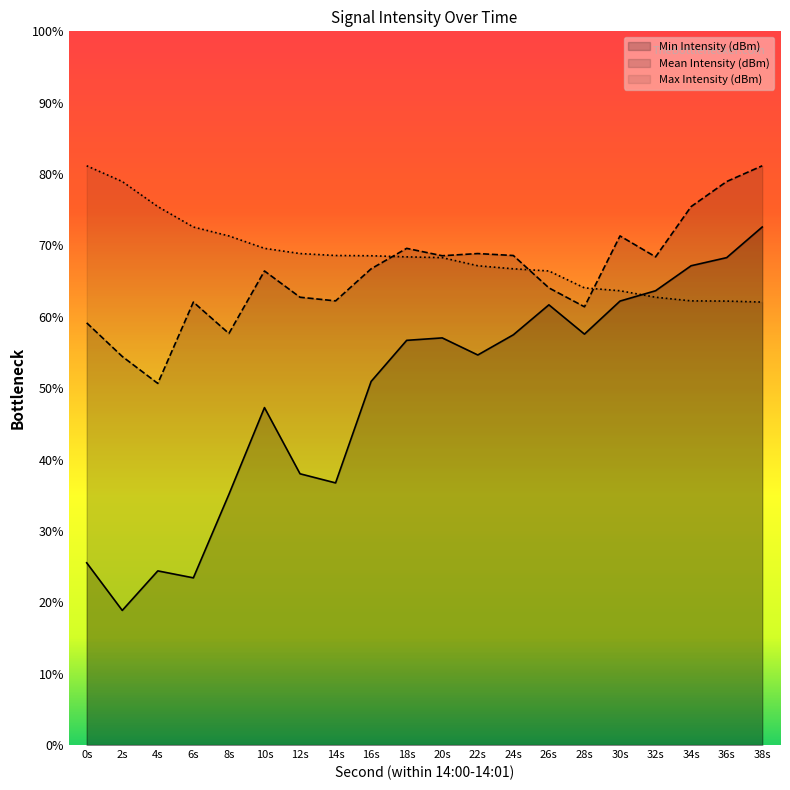

What are all the series names shown in the legend?

Min Intensity (dBm), Mean Intensity (dBm), Max Intensity (dBm)